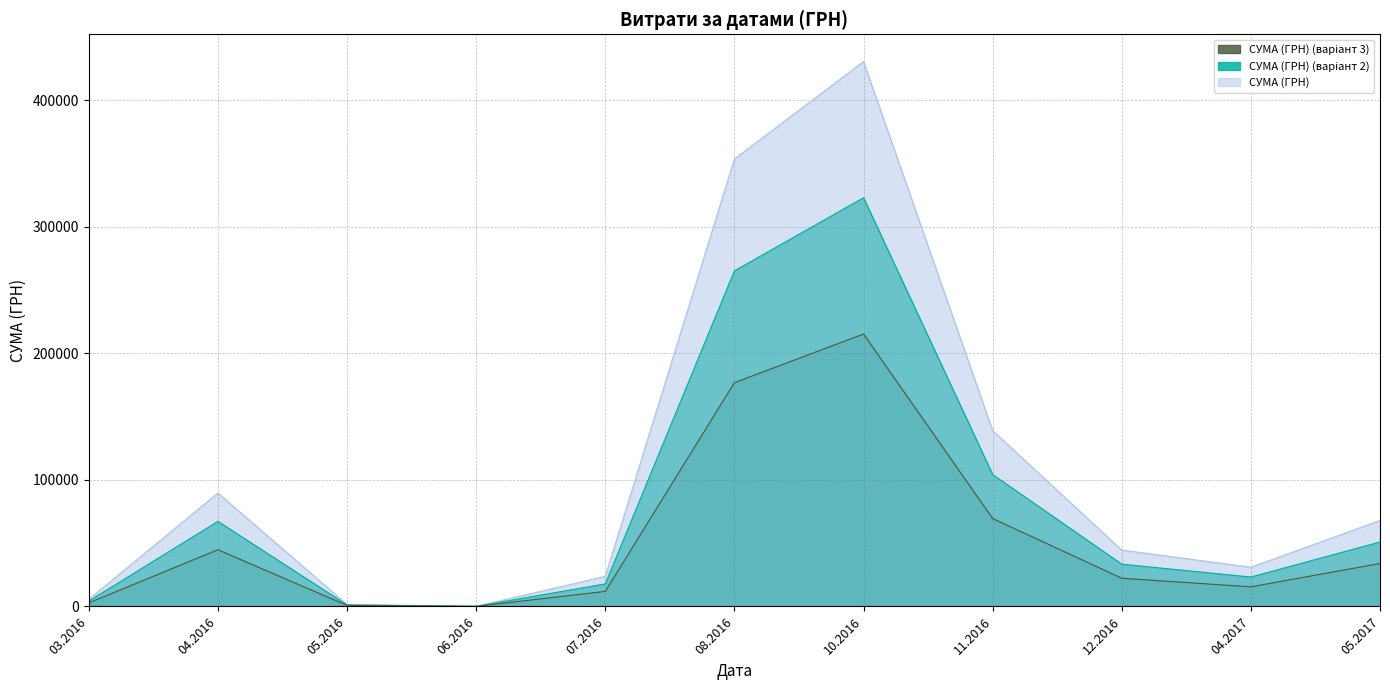

What is the maximum value shown in the chart?

430416.3